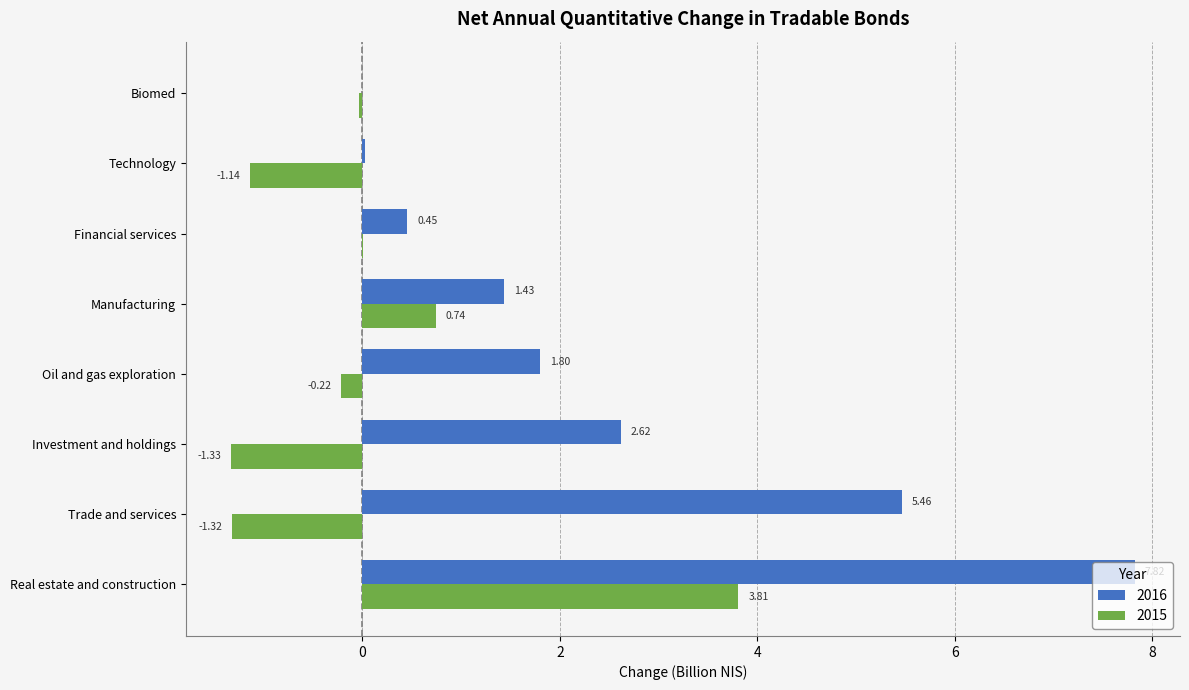

What is the greatest value displayed?

7.8